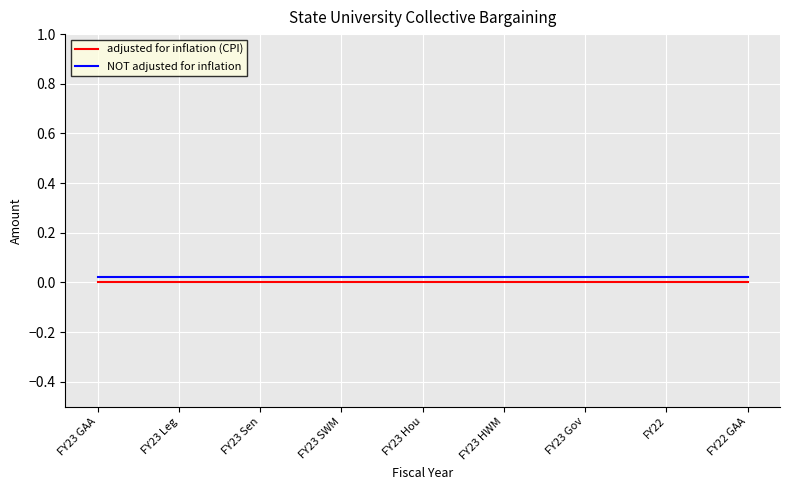

What is the sum of all NOT adjusted for inflation values?

0.2